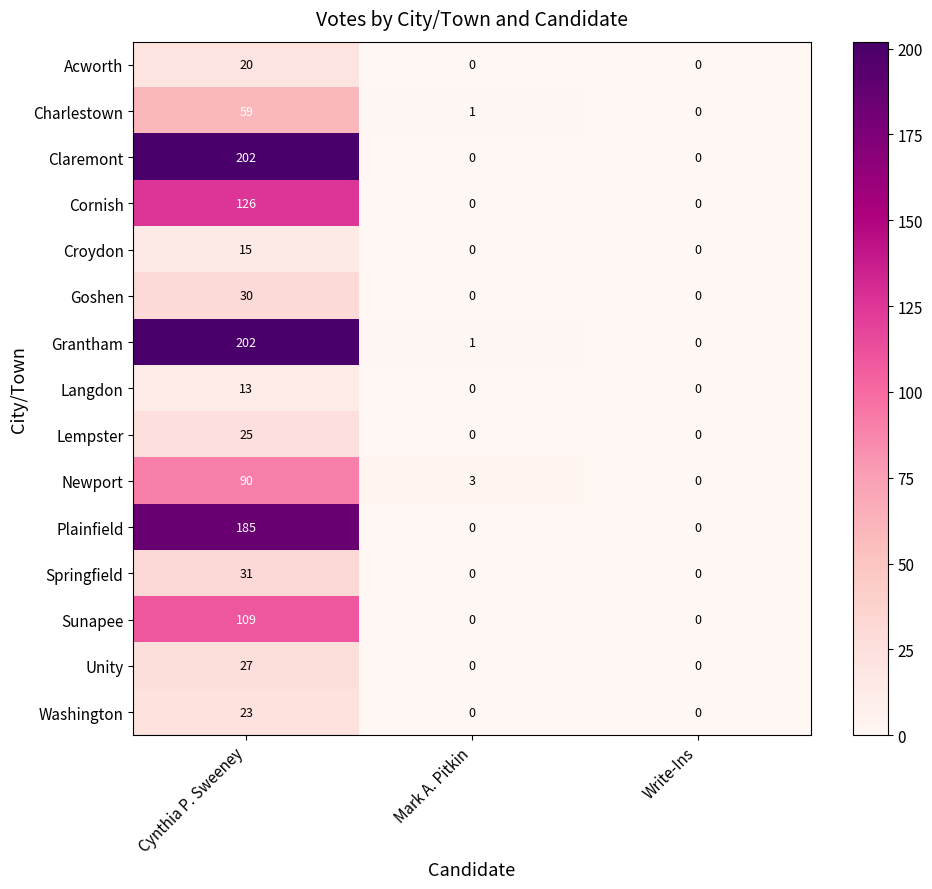

The value of Washington at Write-Ins is -16. True or false?

False